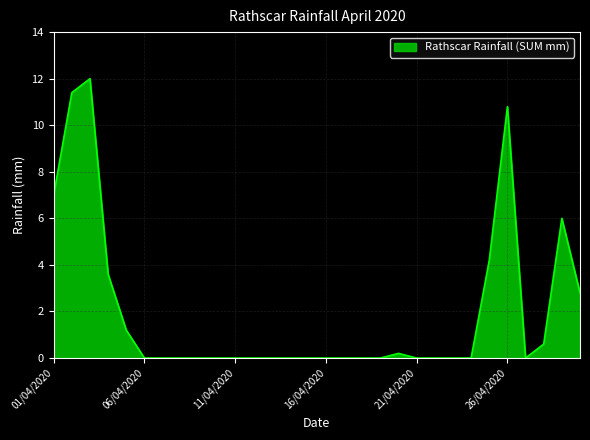

What is the greatest value displayed?

12.0